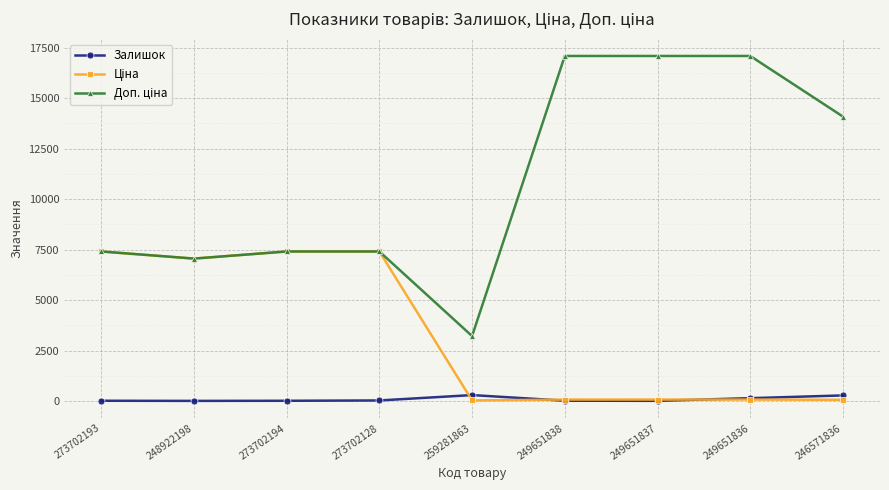

Reading right to left, what are all the values shown in this chart?

Залишок: 281.0	145.0	13.0	19.0	298.0	31.0	16.0	10.0	17.0
Ціна: 62.6	76.0	76.0	76.0	32.2	7410.0	7410.0	7057.5	7410.0
Доп. ціна: 14091.8	17093.2	17093.2	17093.2	3221.0	7410.0	7410.0	7057.5	7410.0